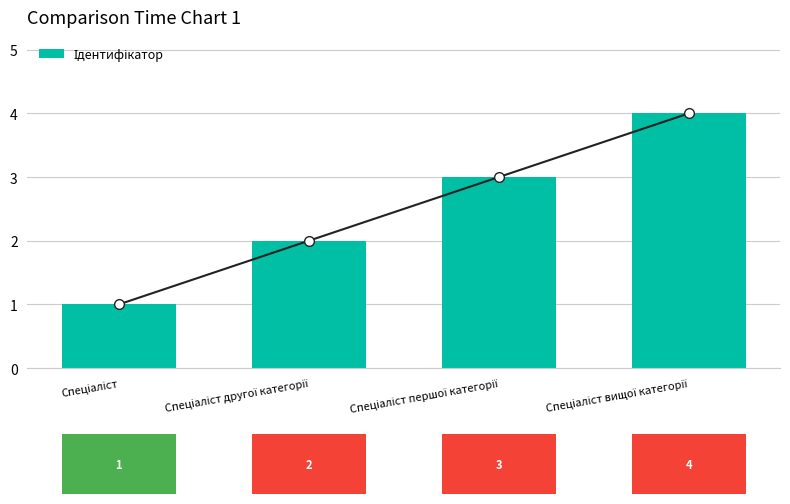

Count the number of data series in this chart.

1